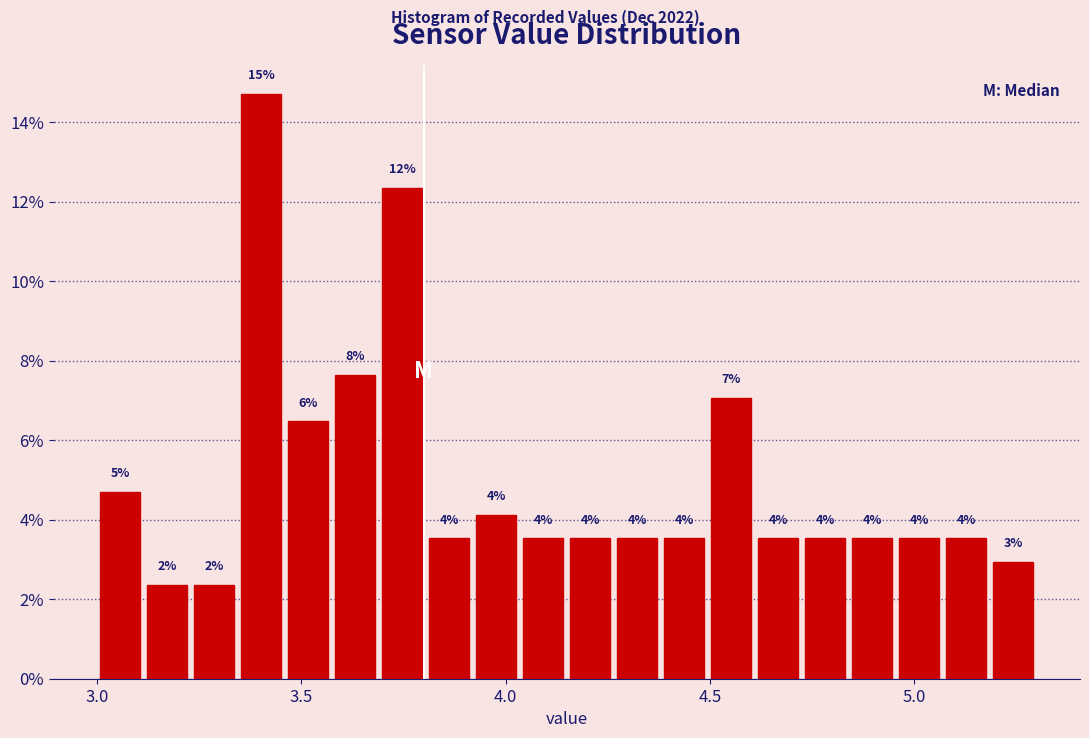

Around what value on the x-axis is the tallest bar? Give the approximate position of its centre, as read against the axis.

3.40